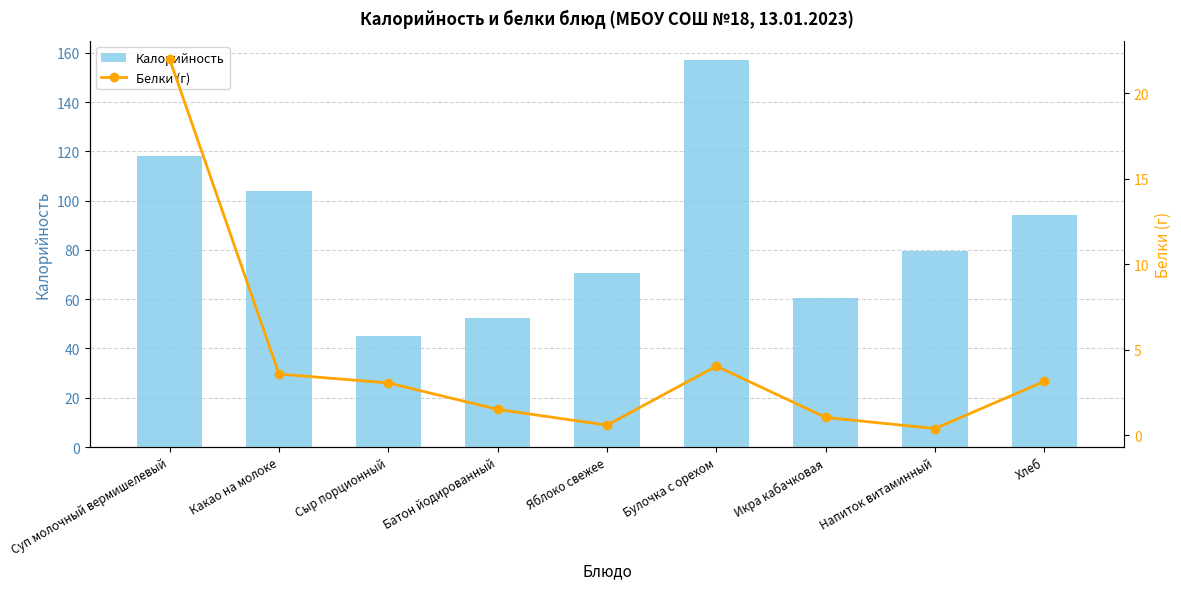

Reading left to right, what are all the values shown in this chart?

Калорийность: 118.0	104.0	45.0	52.2	70.5	157.0	60.5	79.5	94.0
Белки (г): 22.0	3.6	3.1	1.5	0.6	4.0	1.1	0.4	3.2